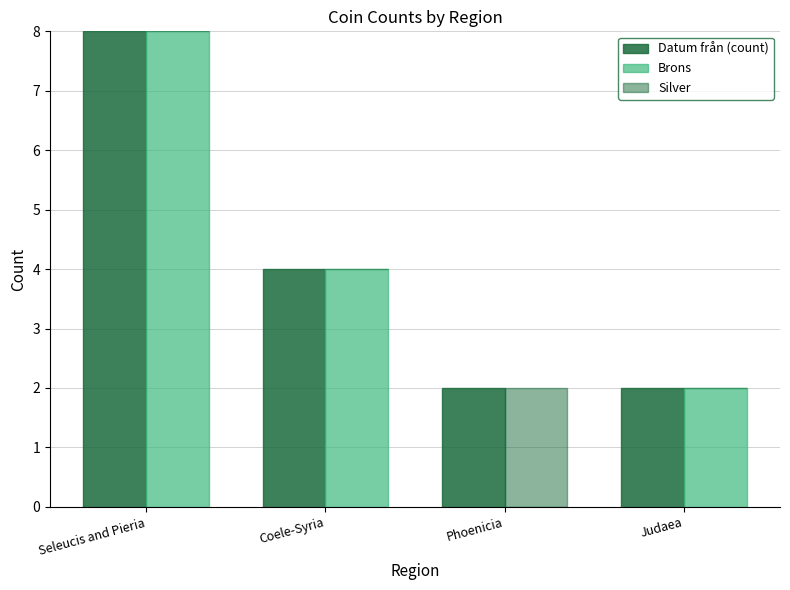

Which category has the highest value in the Brons series?

Seleucis and Pieria